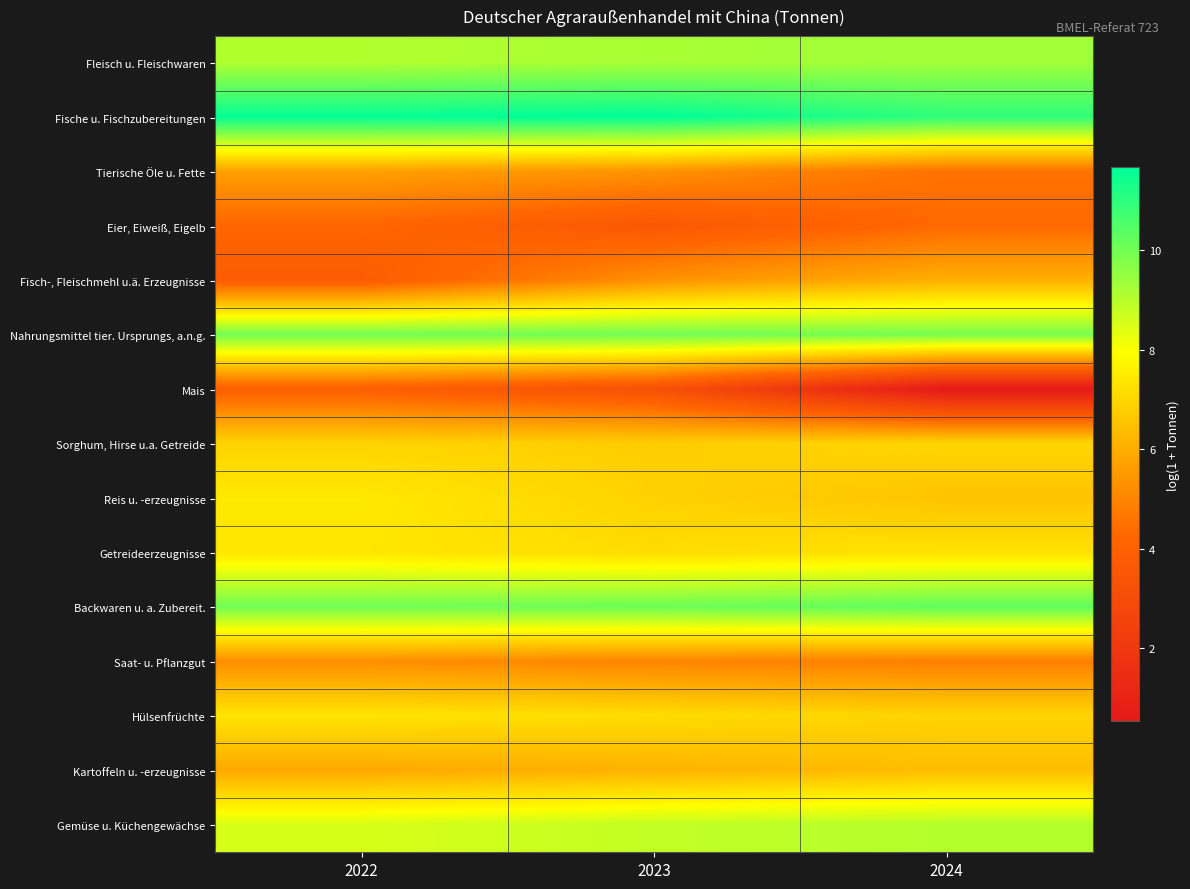

Reading right to left, what are all the values shown in this chart?

Fleisch u. Fleischwaren: 2024=9.3	2023=9.2	2022=9.1
Fische u. Fischzubereitungen: 2024=11.0	2023=11.7	2022=11.6
Tierische Öle u. Fette: 2024=4.5	2023=5.4	2022=5.7
Eier, Eiweiß, Eigelb: 2024=4.3	2023=3.6	2022=4.2
Fisch-, Fleischmehl u.ä. Erzeugnisse: 2024=6.1	2023=5.3	2022=3.8
Nahrungsmittel tier. Ursprungs, a.n.g.: 2024=9.9	2023=10.0	2022=10.0
Mais: 2024=0.5	2023=3.2	2022=3.9
Sorghum, Hirse u.a. Getreide: 2024=7.0	2023=6.8	2022=6.9
Reis u. -erzeugnisse: 2024=6.5	2023=6.9	2022=7.4
Getreideerzeugnisse: 2024=7.3	2023=7.1	2022=7.4
Backwaren u. a. Zubereit.: 2024=10.3	2023=10.1	2022=10.0
Saat- u. Pflanzgut: 2024=4.9	2023=5.0	2022=5.3
Hülsenfrüchte: 2024=6.9	2023=7.1	2022=7.3
Kartoffeln u. -erzeugnisse: 2024=6.4	2023=6.1	2022=5.9
Gemüse u. Küchengewächse: 2024=9.1	2023=8.8	2022=8.5